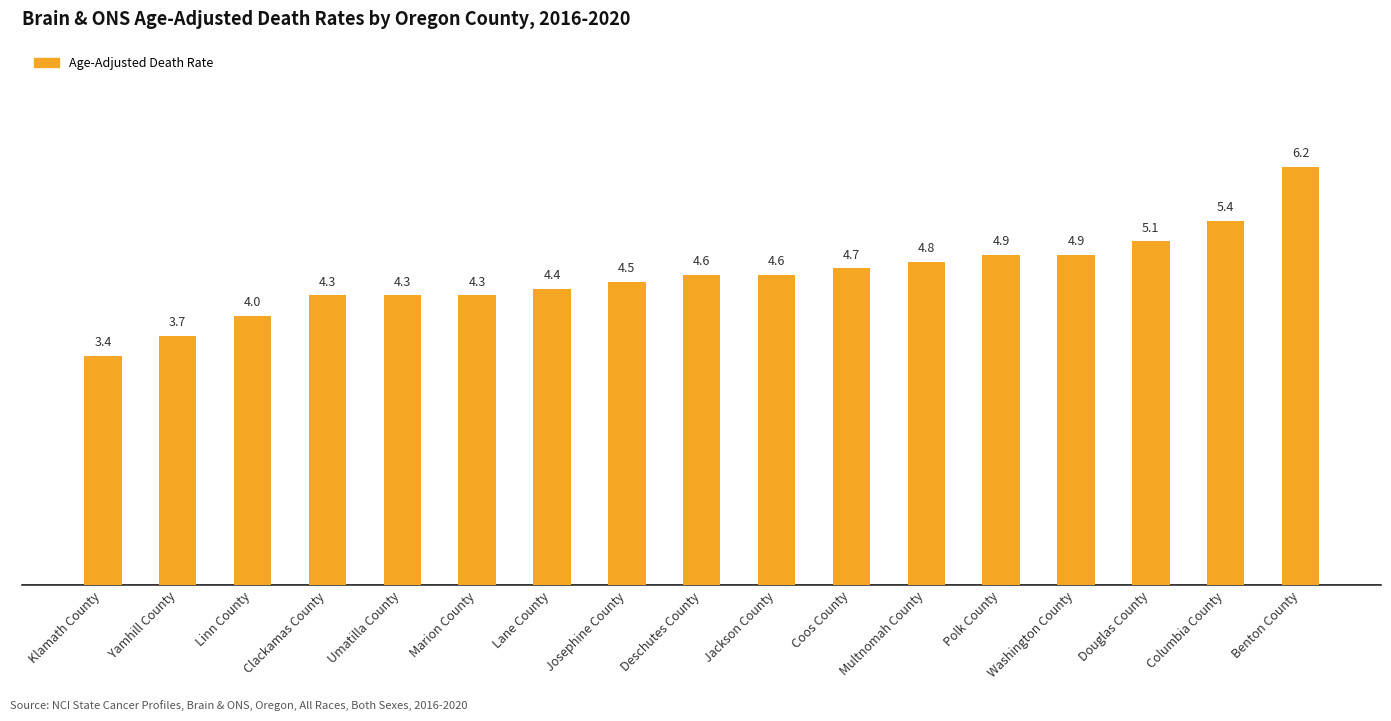

At which category does the chart reach its peak across all series?

Benton County